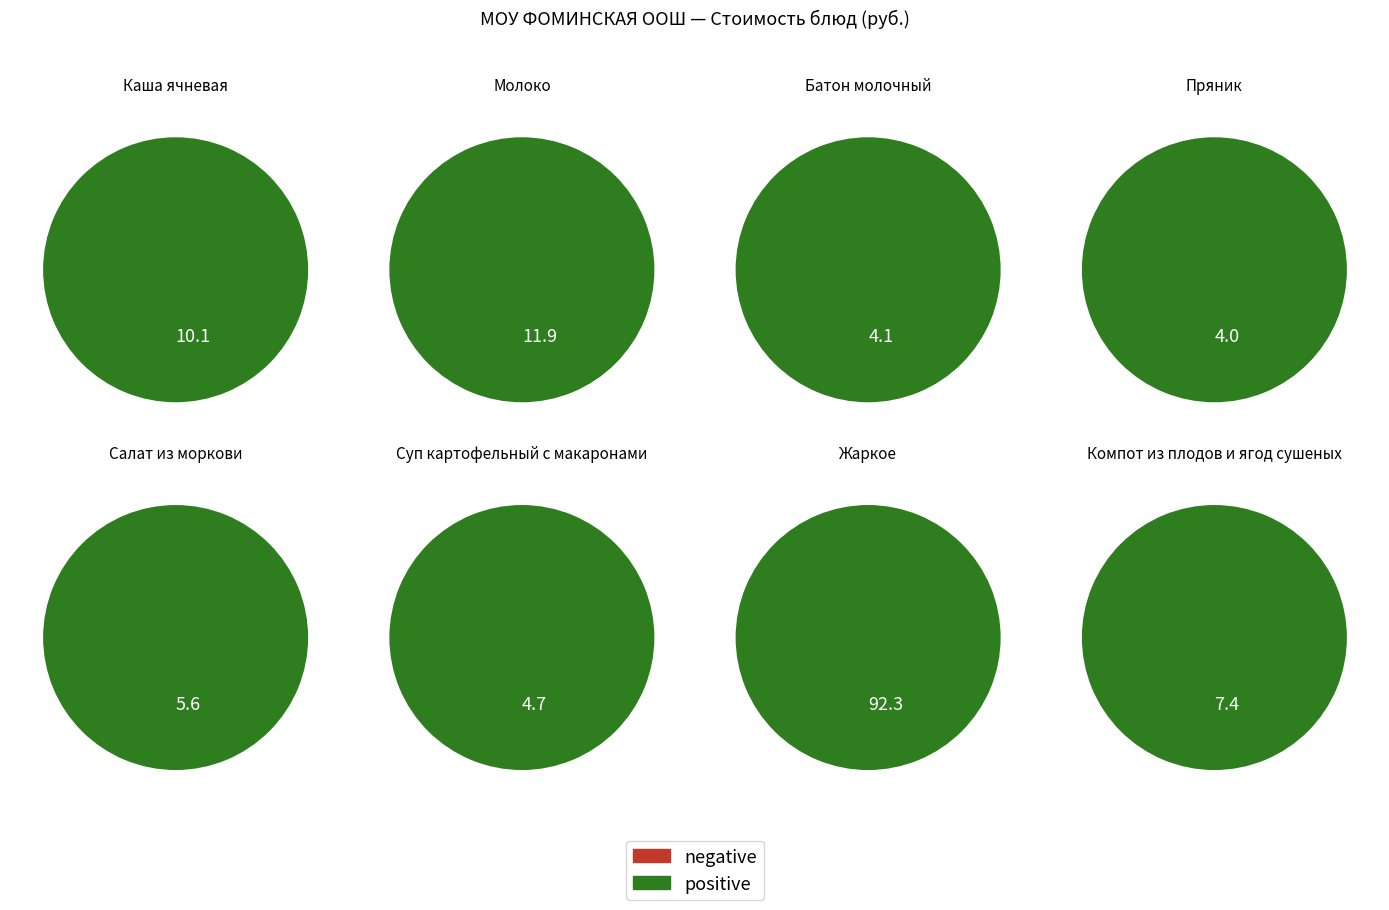

Is it true that Молоко is 31% of the pie?

False